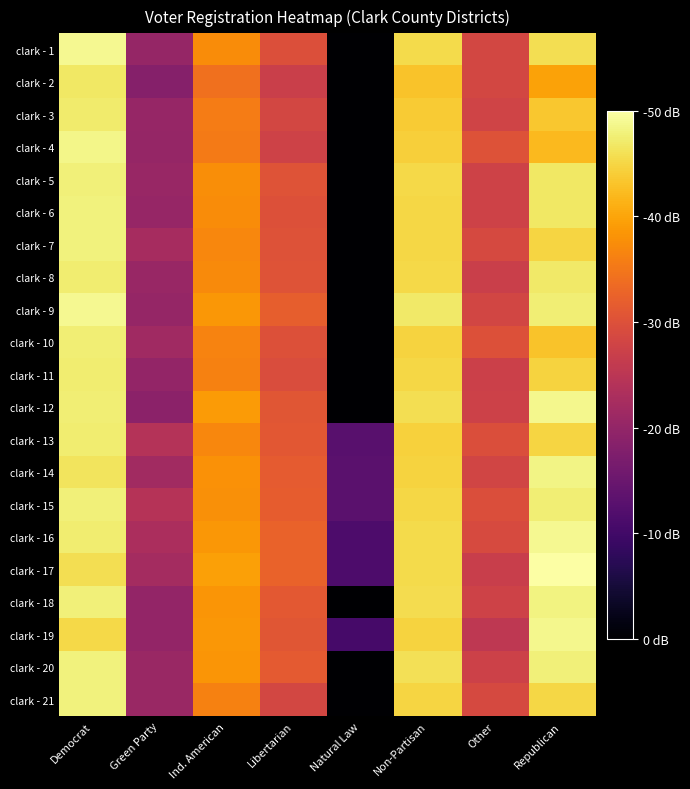

Reading left to right, extract all data points from this chart.

clark - 1: Democrat=4.6	Green Party=1.9	Ind. American=3.5	Libertarian=2.8	Natural Law=0.0	Non-Partisan=4.3	Other=2.7	Republican=4.3
clark - 2: Democrat=4.4	Green Party=1.7	Ind. American=3.2	Libertarian=2.5	Natural Law=0.0	Non-Partisan=4.1	Other=2.7	Republican=3.7
clark - 3: Democrat=4.4	Green Party=1.9	Ind. American=3.3	Libertarian=2.7	Natural Law=0.0	Non-Partisan=4.1	Other=2.6	Republican=4.1
clark - 4: Democrat=4.6	Green Party=1.9	Ind. American=3.3	Libertarian=2.6	Natural Law=0.0	Non-Partisan=4.2	Other=2.8	Republican=4.0
clark - 5: Democrat=4.5	Green Party=1.9	Ind. American=3.5	Libertarian=2.9	Natural Law=0.0	Non-Partisan=4.3	Other=2.6	Republican=4.4
clark - 6: Democrat=4.5	Green Party=1.9	Ind. American=3.5	Libertarian=2.8	Natural Law=0.0	Non-Partisan=4.2	Other=2.6	Republican=4.4
clark - 7: Democrat=4.5	Green Party=2.1	Ind. American=3.5	Libertarian=2.8	Natural Law=0.0	Non-Partisan=4.2	Other=2.7	Republican=4.2
clark - 8: Democrat=4.5	Green Party=1.9	Ind. American=3.5	Libertarian=2.9	Natural Law=0.0	Non-Partisan=4.2	Other=2.5	Republican=4.4
clark - 9: Democrat=4.6	Green Party=1.9	Ind. American=3.6	Libertarian=3.0	Natural Law=0.0	Non-Partisan=4.4	Other=2.7	Republican=4.5
clark - 10: Democrat=4.5	Green Party=2.0	Ind. American=3.4	Libertarian=2.8	Natural Law=0.0	Non-Partisan=4.2	Other=2.8	Republican=4.1
clark - 11: Democrat=4.5	Green Party=1.9	Ind. American=3.4	Libertarian=2.8	Natural Law=0.0	Non-Partisan=4.2	Other=2.6	Republican=4.2
clark - 12: Democrat=4.5	Green Party=1.8	Ind. American=3.7	Libertarian=2.9	Natural Law=0.0	Non-Partisan=4.3	Other=2.6	Republican=4.6
clark - 13: Democrat=4.5	Green Party=2.3	Ind. American=3.5	Libertarian=2.9	Natural Law=1.2	Non-Partisan=4.2	Other=2.8	Republican=4.2
clark - 14: Democrat=4.4	Green Party=2.1	Ind. American=3.6	Libertarian=3.0	Natural Law=1.2	Non-Partisan=4.2	Other=2.6	Republican=4.5
clark - 15: Democrat=4.5	Green Party=2.3	Ind. American=3.6	Libertarian=3.0	Natural Law=1.2	Non-Partisan=4.2	Other=2.8	Republican=4.5
clark - 16: Democrat=4.5	Green Party=2.2	Ind. American=3.6	Libertarian=3.1	Natural Law=1.1	Non-Partisan=4.3	Other=2.7	Republican=4.6
clark - 17: Democrat=4.3	Green Party=2.1	Ind. American=3.7	Libertarian=3.1	Natural Law=1.1	Non-Partisan=4.3	Other=2.5	Republican=4.7
clark - 18: Democrat=4.5	Green Party=1.9	Ind. American=3.6	Libertarian=2.9	Natural Law=0.0	Non-Partisan=4.3	Other=2.6	Republican=4.5
clark - 19: Democrat=4.3	Green Party=1.9	Ind. American=3.6	Libertarian=2.9	Natural Law=1.0	Non-Partisan=4.2	Other=2.4	Republican=4.6
clark - 20: Democrat=4.5	Green Party=1.9	Ind. American=3.6	Libertarian=2.9	Natural Law=0.0	Non-Partisan=4.3	Other=2.6	Republican=4.5
clark - 21: Democrat=4.5	Green Party=2.0	Ind. American=3.4	Libertarian=2.7	Natural Law=0.0	Non-Partisan=4.2	Other=2.7	Republican=4.2